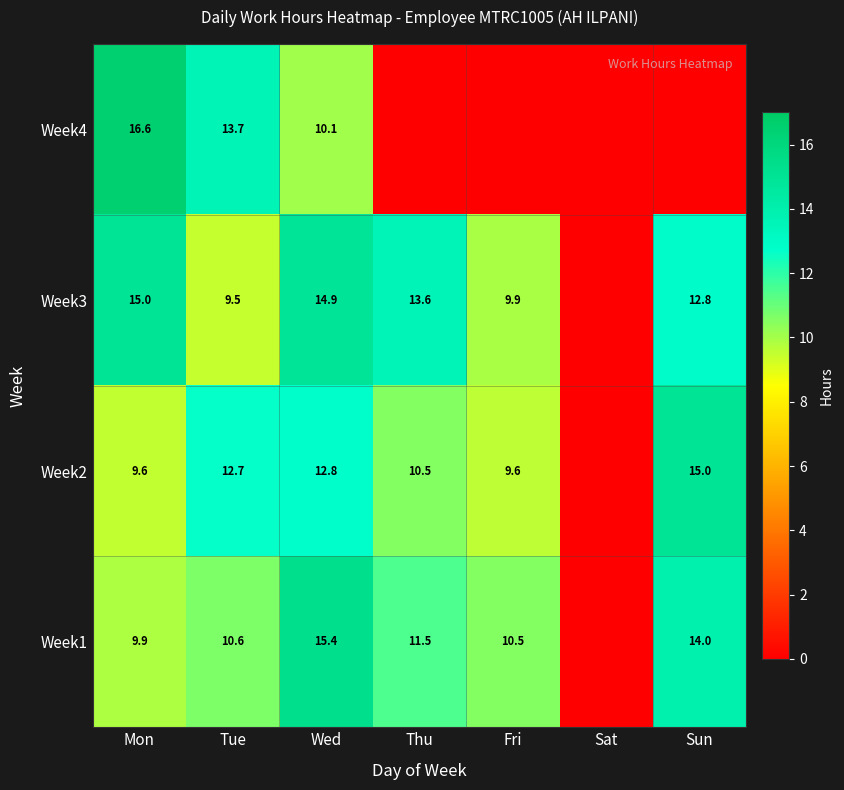

Is it true that Week3 equals 5.0 at Mon?

False